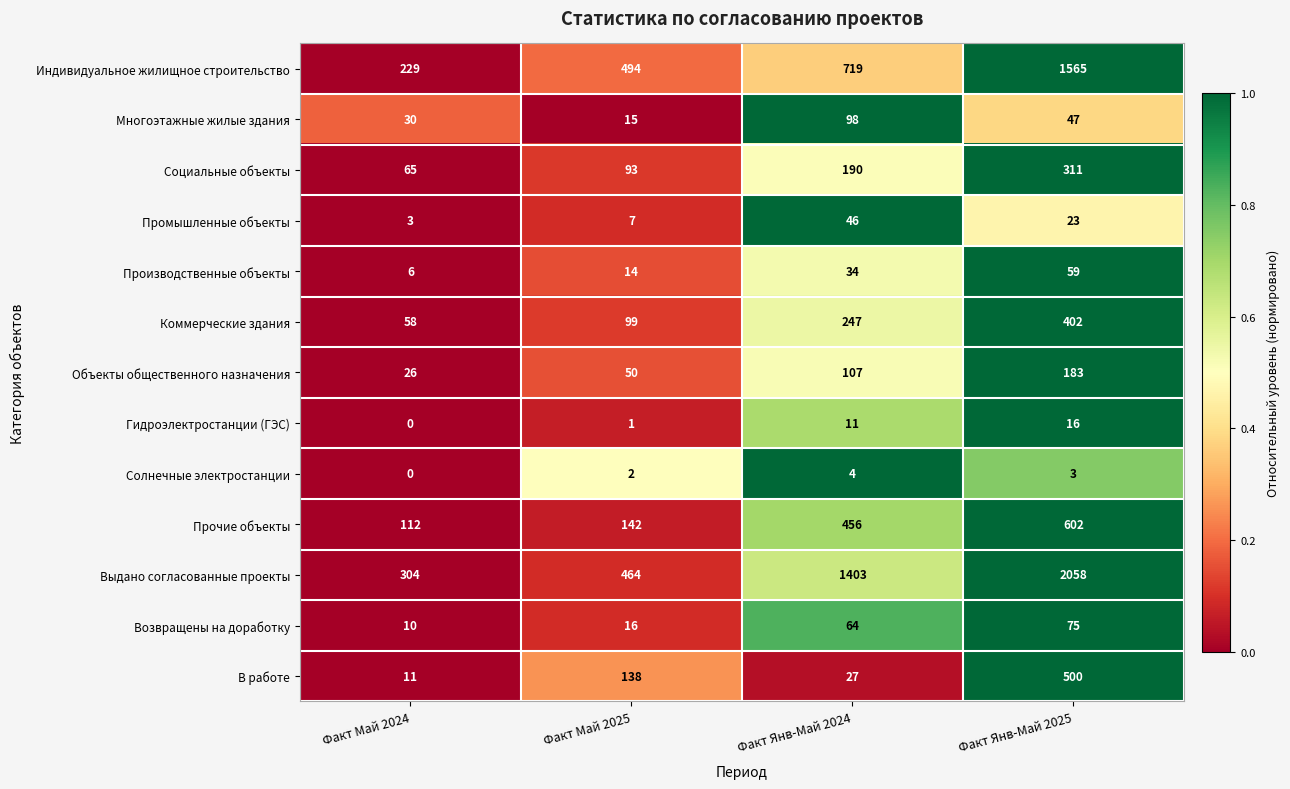

What is the sum of all Гидроэлектростанции (ГЭС) values?

28